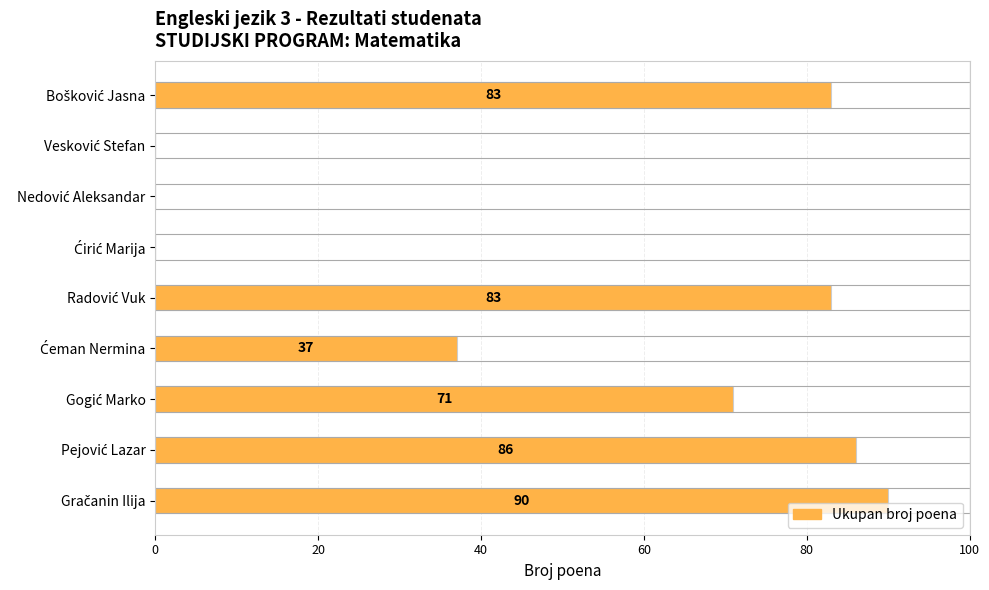

Does the chart contain any negative values?

No